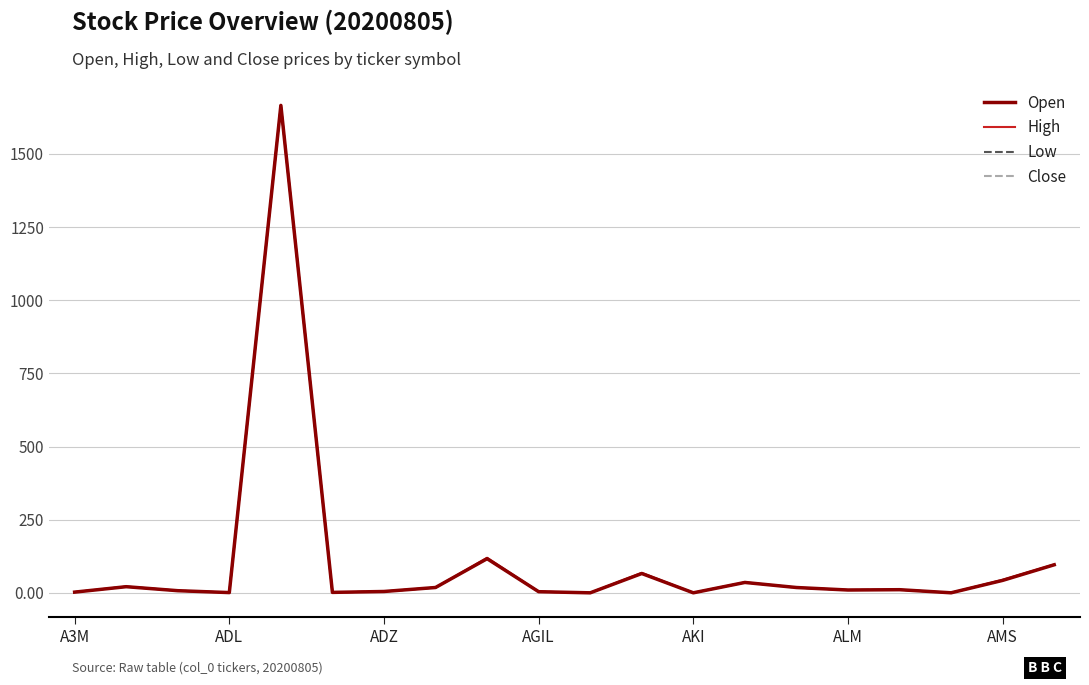

Which series has the widest spread of values?

Low